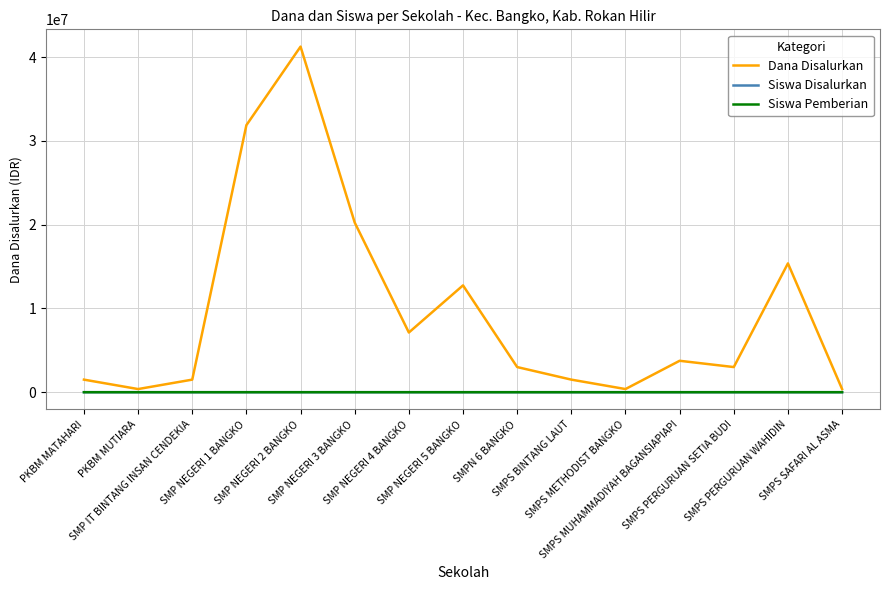

Which series has the largest total across all categories?

Dana Disalurkan